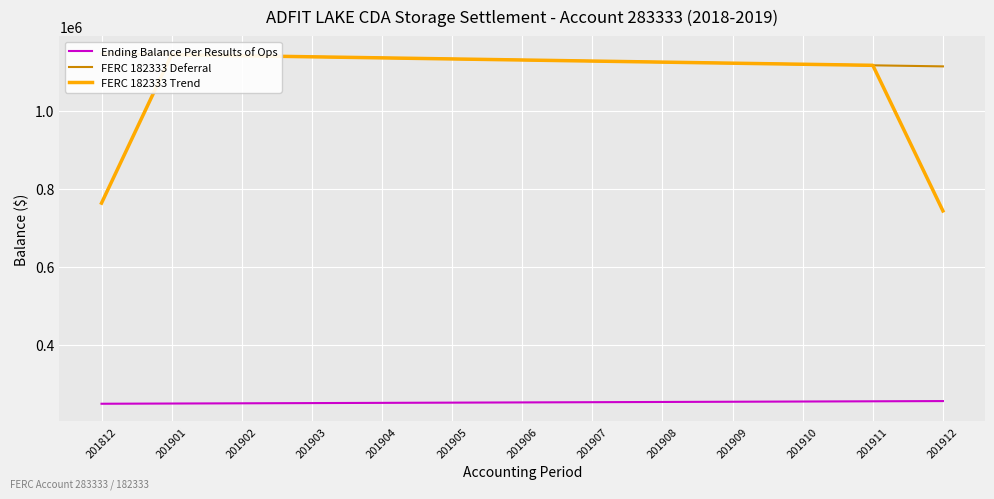

Which series has the largest range (max minus min)?

FERC 182333 Trend